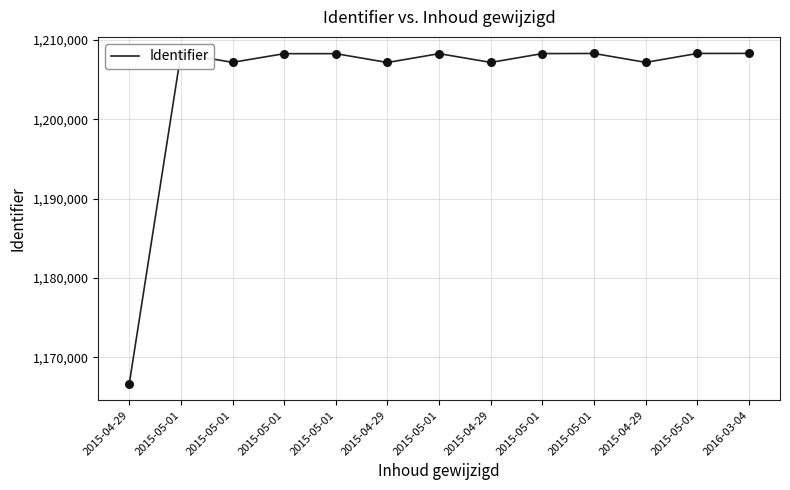

How many lines are shown in the chart?

1